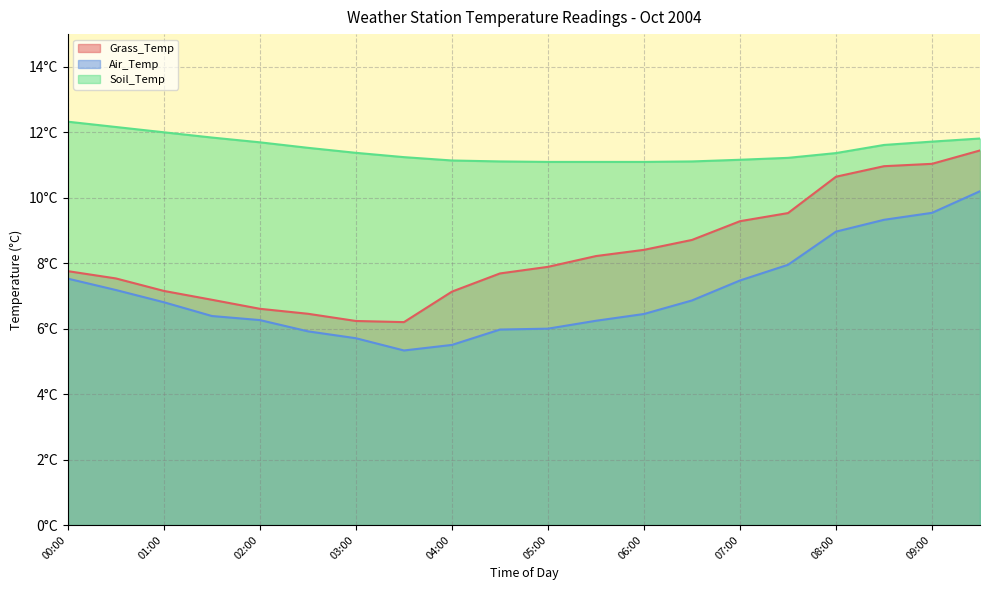

Where is Grass_Temp nearest to the value 8?

05:00